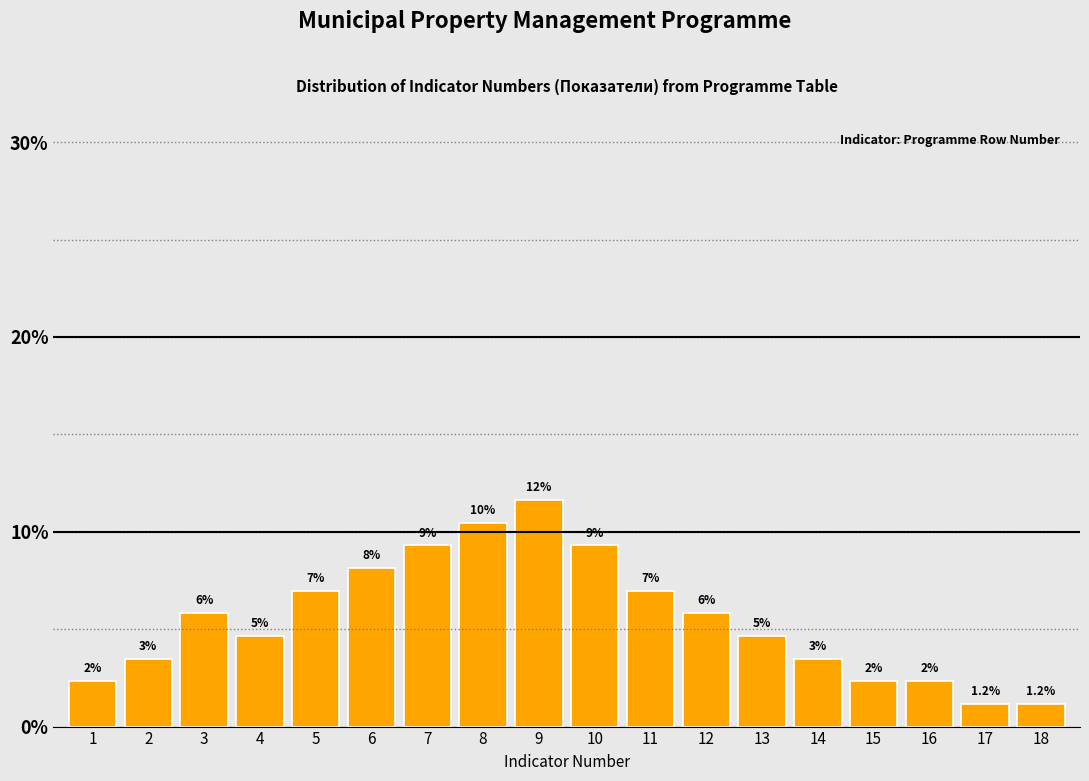

How many bars are there in total?

18